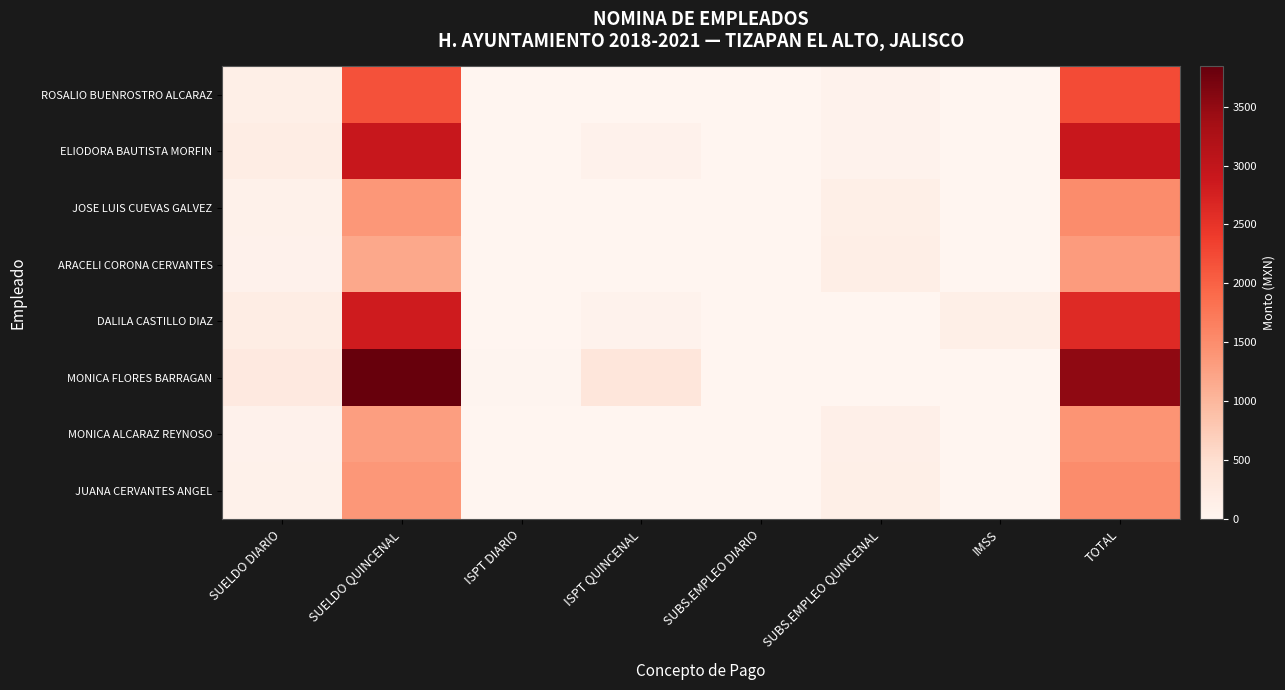

Reading left to right, transcribe all the data shown in this chart.

ROSALIO BUENROSTRO ALCARAZ: SUELDO DIARIO=144	SUELDO QUINCENAL=2160	ISPT DIARIO=0	ISPT QUINCENAL=0	SUBS.EMPLEO DIARIO=4	SUBS.EMPLEO QUINCENAL=60	IMSS=0	TOTAL=2220
ELIODORA BAUTISTA MORFIN: SUELDO DIARIO=194	SUELDO QUINCENAL=2910	ISPT DIARIO=5	ISPT QUINCENAL=75	SUBS.EMPLEO DIARIO=4	SUBS.EMPLEO QUINCENAL=60	IMSS=0	TOTAL=2895
JOSE LUIS CUEVAS GALVEZ: SUELDO DIARIO=91	SUELDO QUINCENAL=1365	ISPT DIARIO=0	ISPT QUINCENAL=0	SUBS.EMPLEO DIARIO=9	SUBS.EMPLEO QUINCENAL=135	IMSS=0	TOTAL=1500
ARACELI CORONA CERVANTES: SUELDO DIARIO=78	SUELDO QUINCENAL=1170	ISPT DIARIO=0	ISPT QUINCENAL=0	SUBS.EMPLEO DIARIO=10	SUBS.EMPLEO QUINCENAL=150	IMSS=0	TOTAL=1320
DALILA CASTILLO DIAZ: SUELDO DIARIO=188	SUELDO QUINCENAL=2820	ISPT DIARIO=4	ISPT QUINCENAL=60	SUBS.EMPLEO DIARIO=0	SUBS.EMPLEO QUINCENAL=0	IMSS=142	TOTAL=2618
MONICA FLORES BARRAGAN: SUELDO DIARIO=256	SUELDO QUINCENAL=3840	ISPT DIARIO=22	ISPT QUINCENAL=330	SUBS.EMPLEO DIARIO=0	SUBS.EMPLEO QUINCENAL=0	IMSS=0	TOTAL=3510
MONICA ALCARAZ REYNOSO: SUELDO DIARIO=86	SUELDO QUINCENAL=1290	ISPT DIARIO=0	ISPT QUINCENAL=0	SUBS.EMPLEO DIARIO=8	SUBS.EMPLEO QUINCENAL=120	IMSS=0	TOTAL=1410
JUANA CERVANTES ANGEL: SUELDO DIARIO=91	SUELDO QUINCENAL=1365	ISPT DIARIO=0	ISPT QUINCENAL=0	SUBS.EMPLEO DIARIO=9	SUBS.EMPLEO QUINCENAL=135	IMSS=0	TOTAL=1500